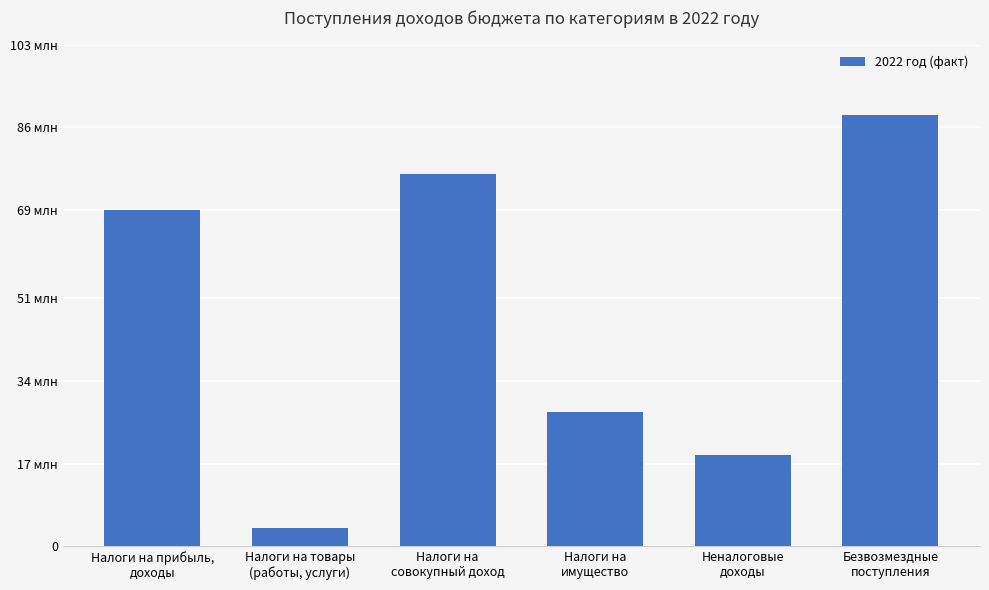

What is the sum of the values at Налоги на
имущество and Налоги на товары
(работы, услуги)?

31276710